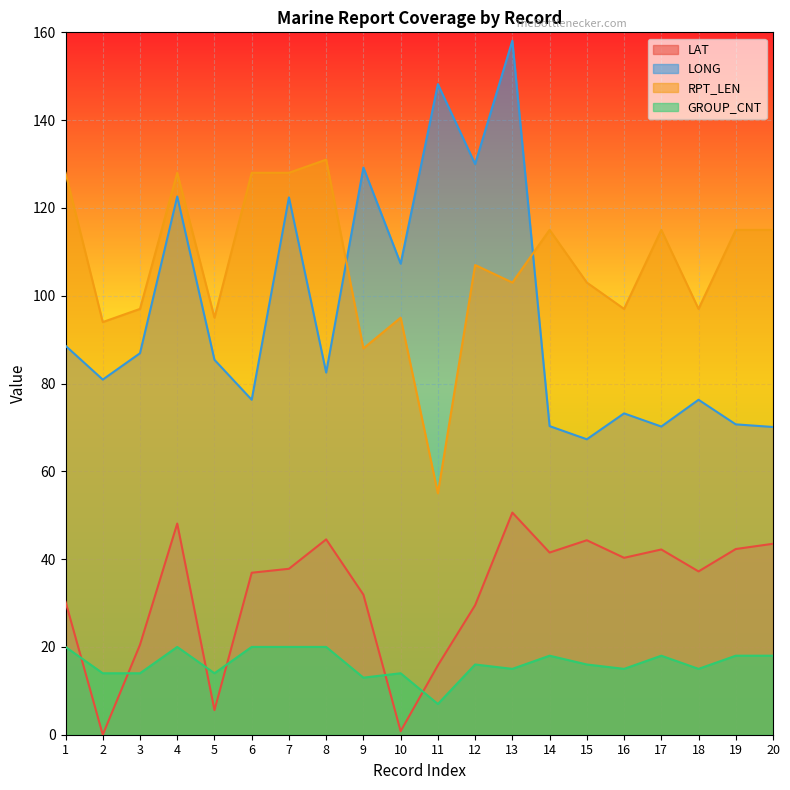

At which category does LONG reach its first local valley?

2